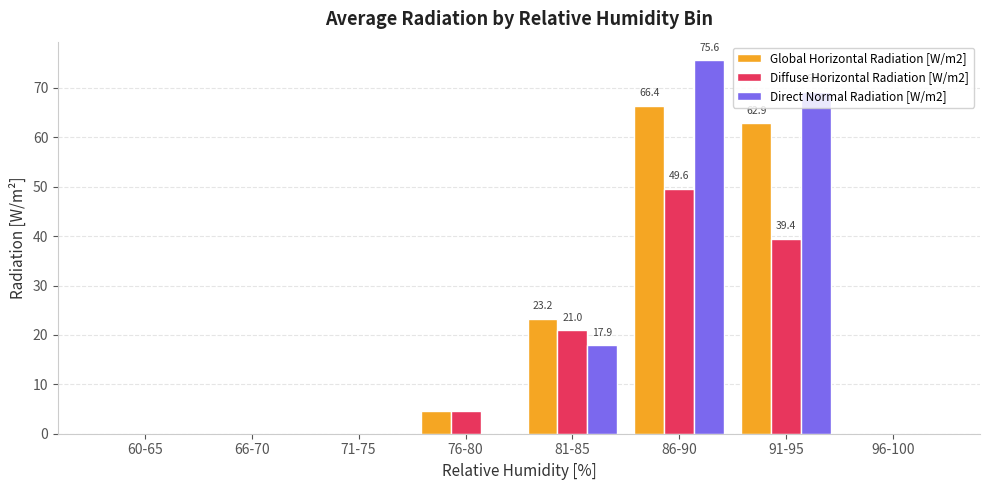

What is the sum of all Direct Normal Radiation [W/m2] values?

162.7